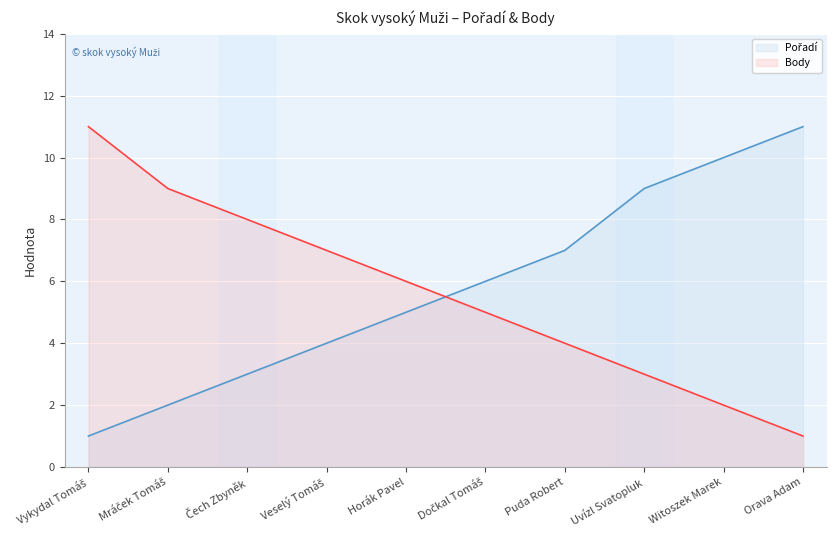

How many times do Body and Pořadí cross each other?

1